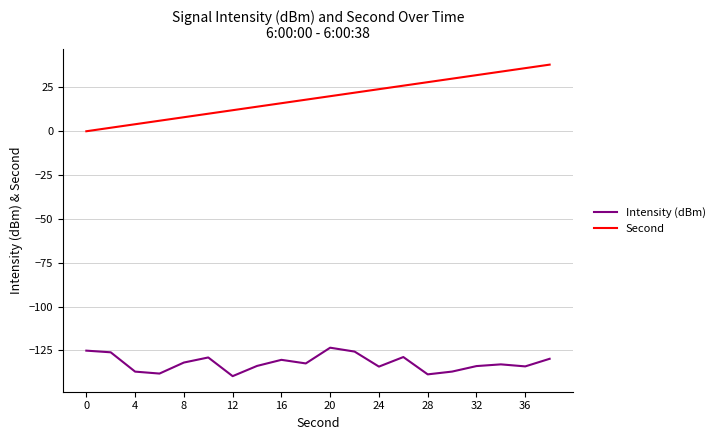

Which series has the largest total across all categories?

Second